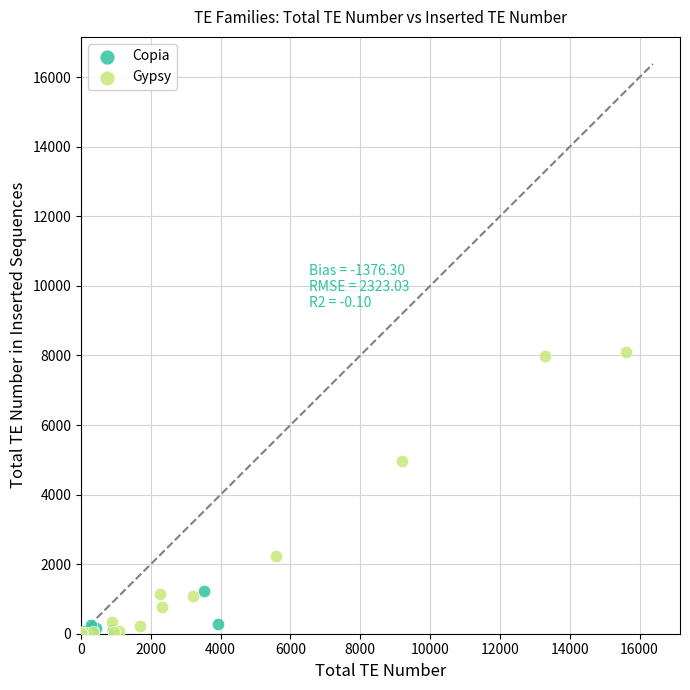

Which series contains the highest Y value?

Gypsy